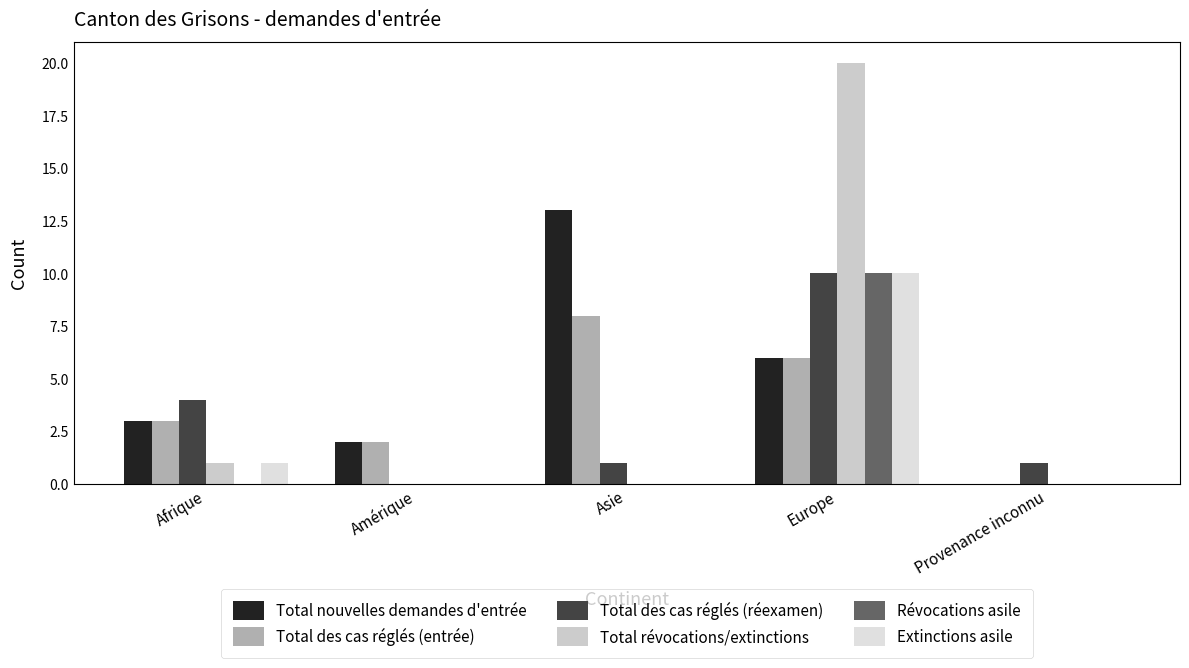

Rank the categories by Total des cas réglés (entrée) value from lowest to highest.

Provenance inconnu, Amérique, Afrique, Europe, Asie